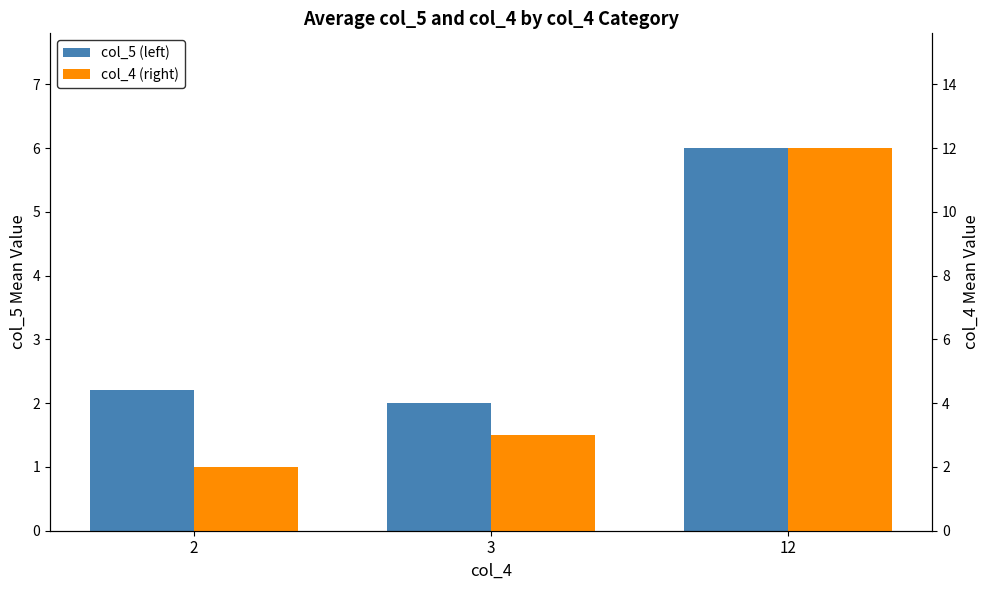

Reading left to right, what are all the values shown in this chart?

col_5 (left): 2.2	2.0	6.0
col_4 (right): 2.0	3.0	12.0